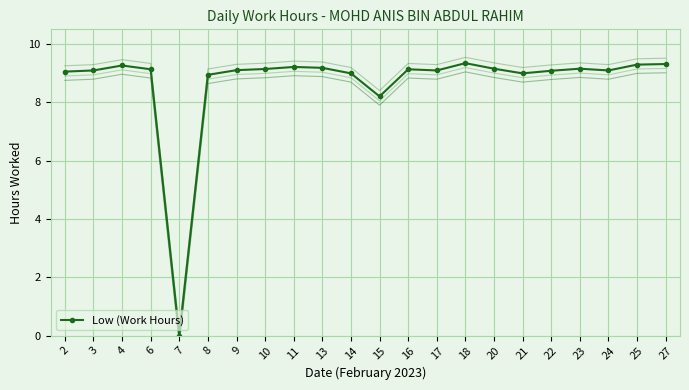

What is the average value?

8.7